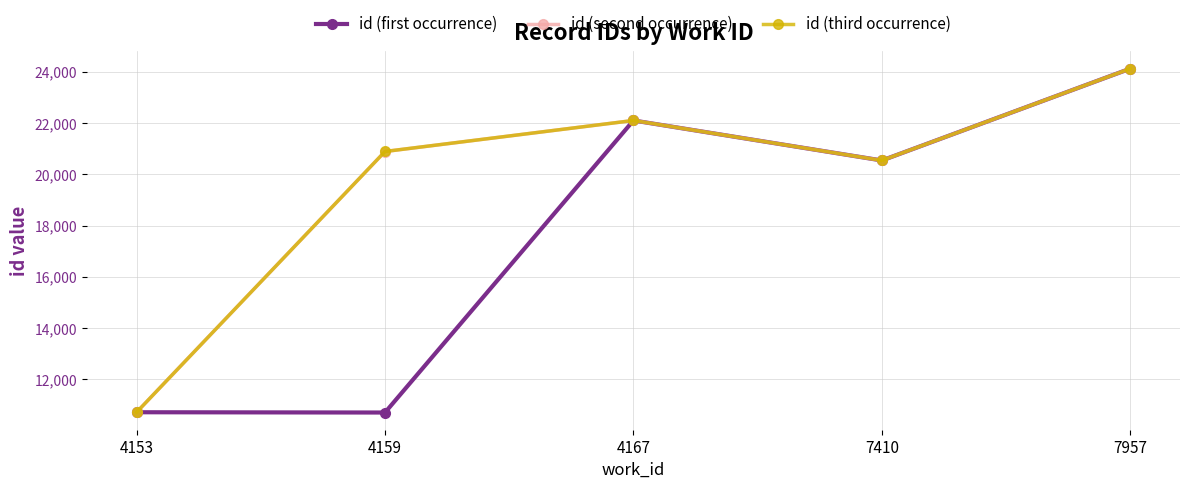

What is the lowest value of the id (third occurrence) series?

10720